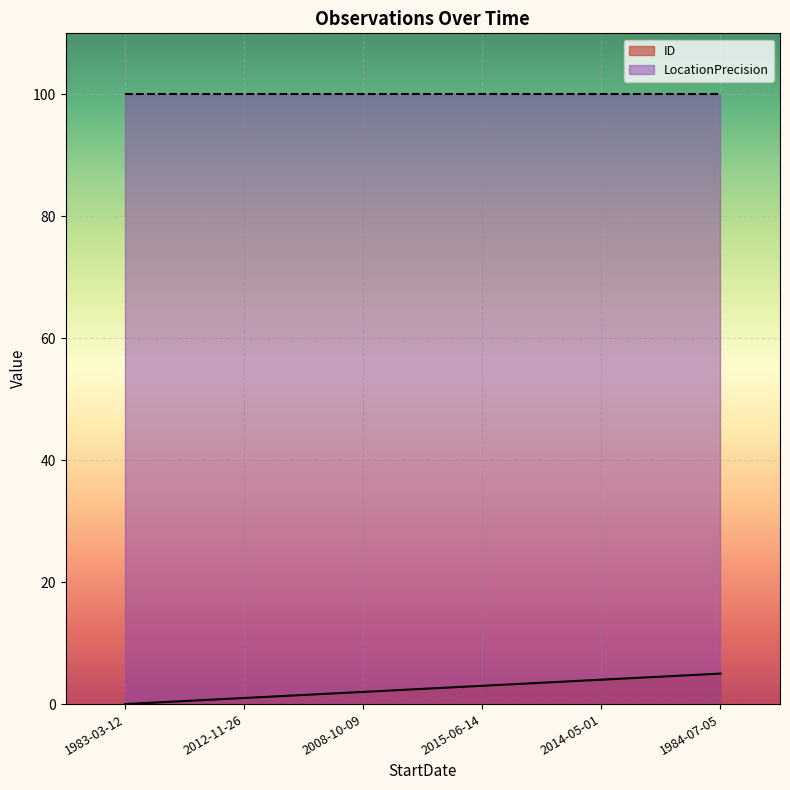

What is the difference between the maximum and minimum values?

5